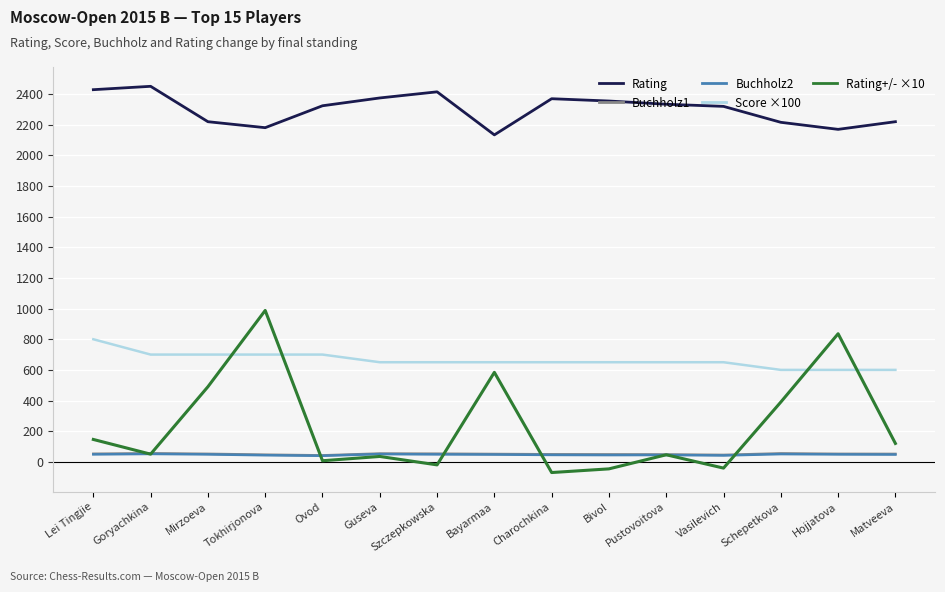

The Score ×100 series shows 650.0 at Bayarmaa. True or false?

True